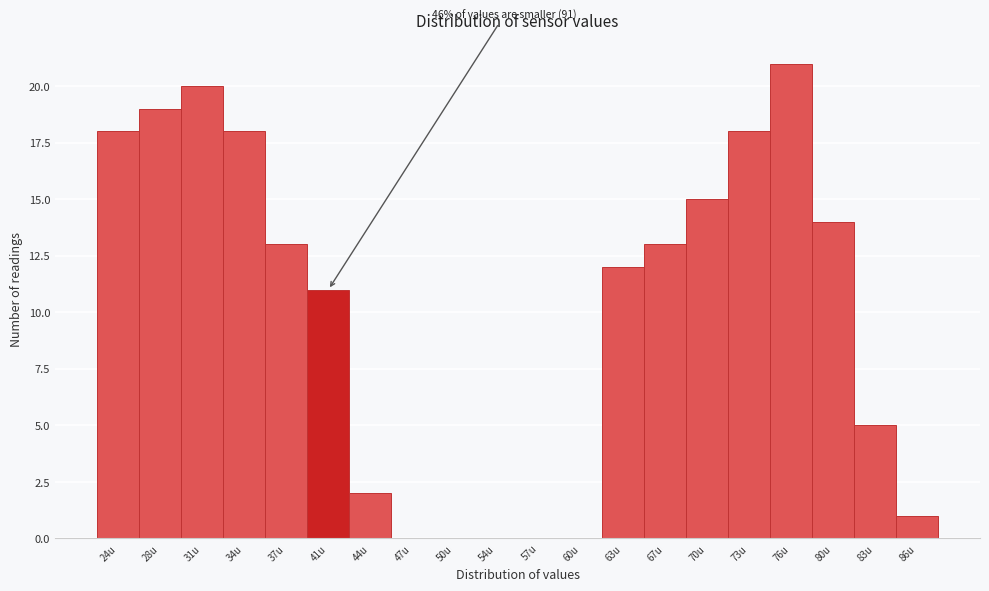

Reading right to left, transcribe all the data shown in this chart.

86u=1	83u=5	80u=14	76u=21	73u=18	70u=15	67u=13	63u=12	60u=0	57u=0	54u=0	50u=0	47u=0	44u=2	41u=11	37u=13	34u=18	31u=20	28u=19	24u=18